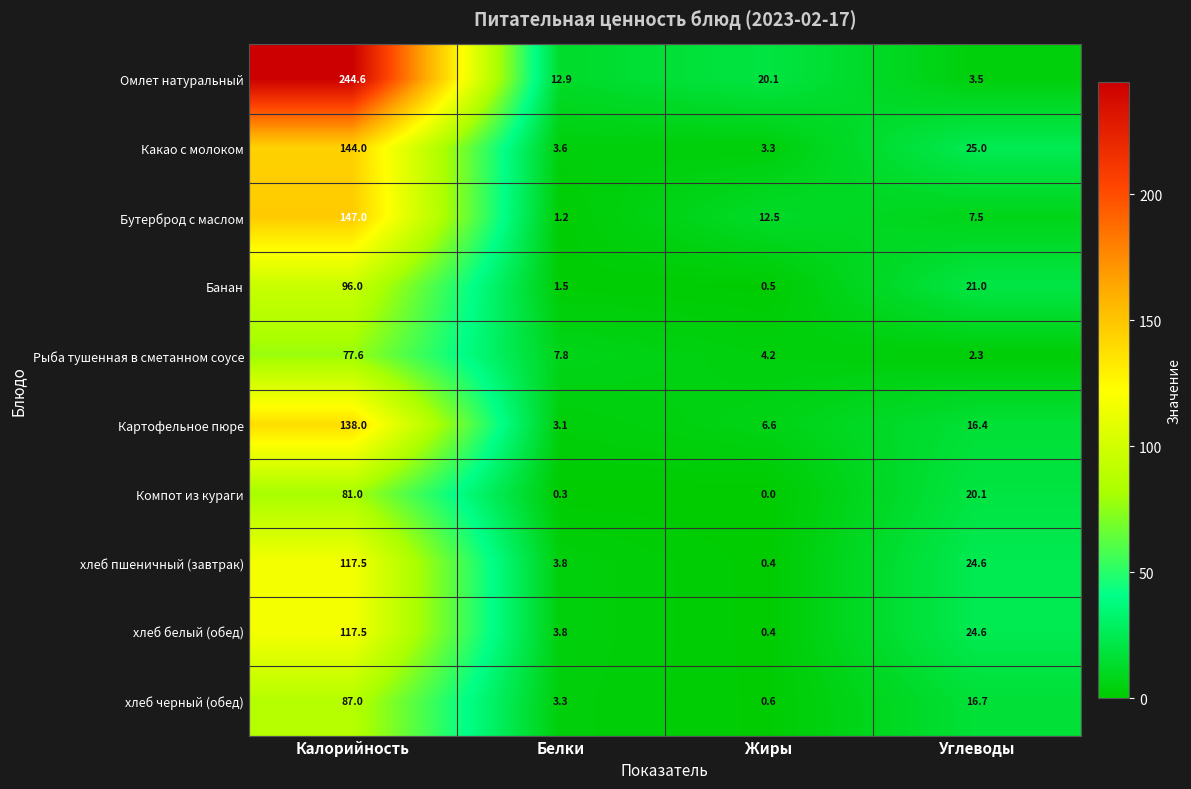

The value of Рыба тушенная в сметанном соусе at Жиры is 7.3. True or false?

False